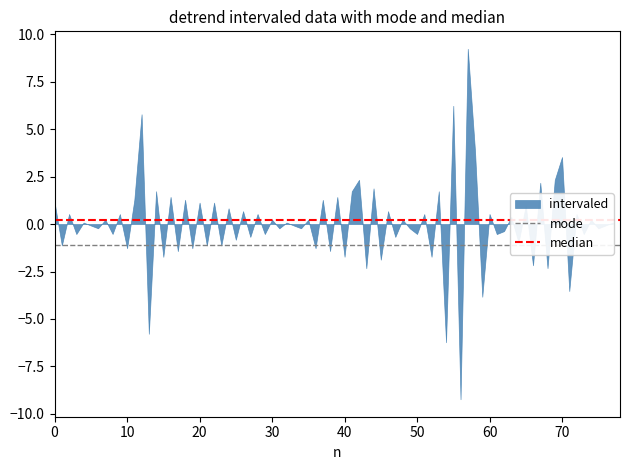

What is the sum of all mode values?

-2.3